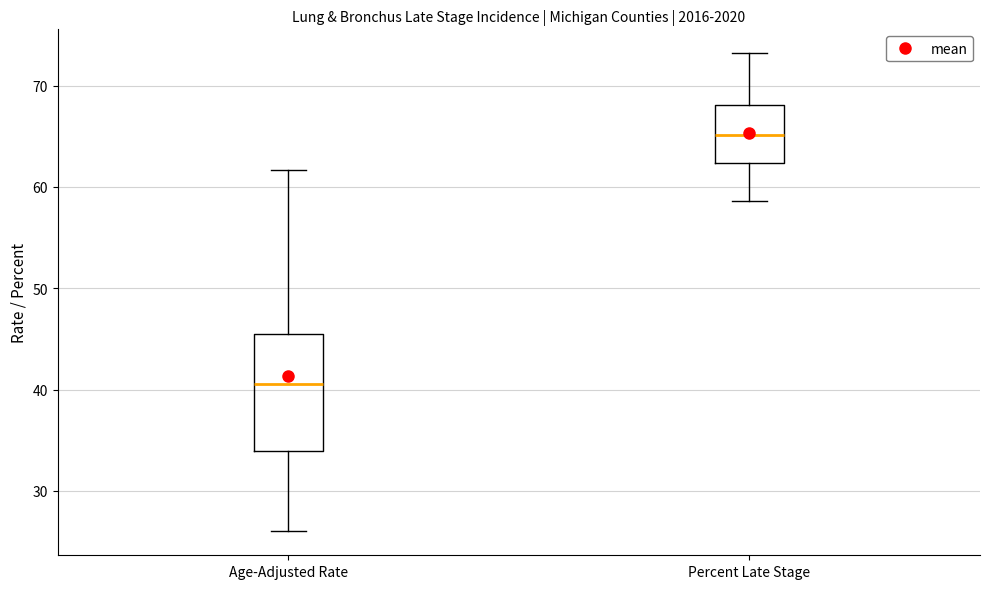

Comparing the boxes themselves (not the whiskers), which one is the tallest?

Age-Adjusted Rate